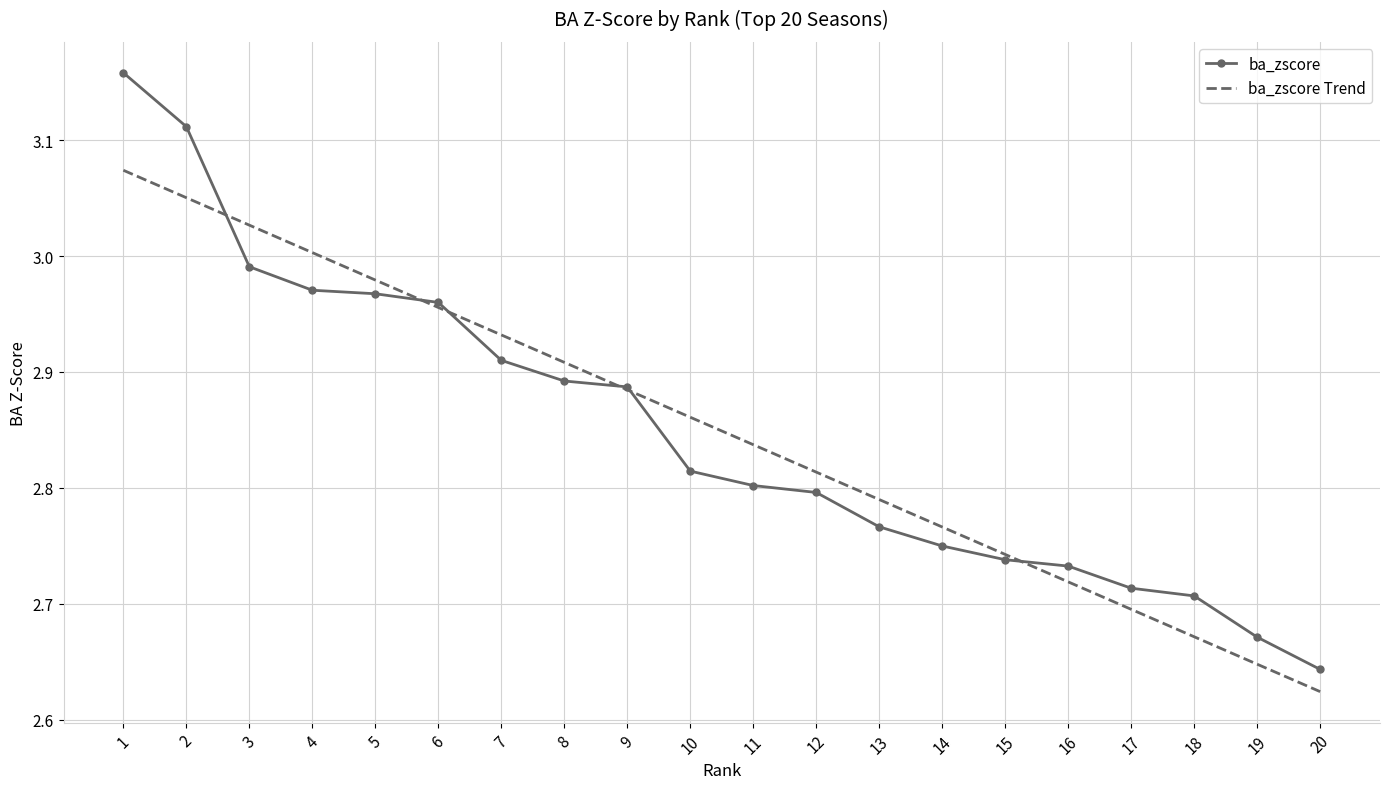

The ba_zscore series shows 1.4 at 5. True or false?

False